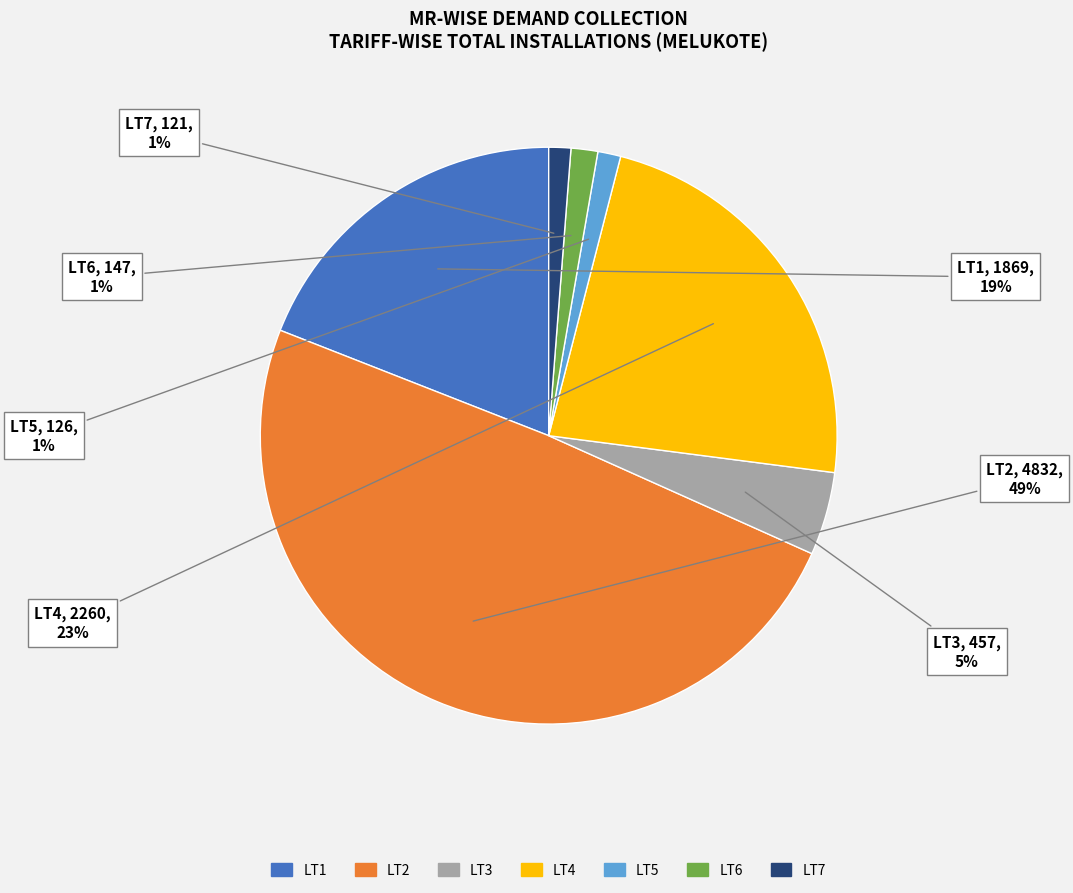

Combined, do LT1 and LT6 account for over 50%?

No